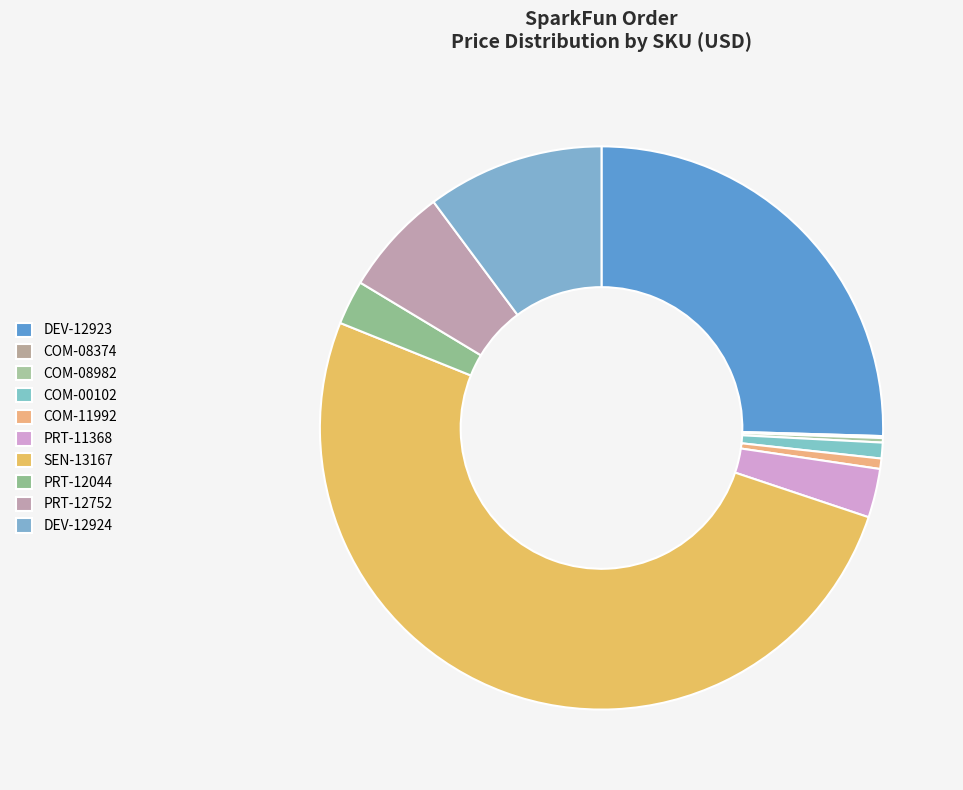

Rank the categories by value from highest to lowest.

SEN-13167, DEV-12923, DEV-12924, PRT-12752, PRT-11368, PRT-12044, COM-00102, COM-11992, COM-08982, COM-08374